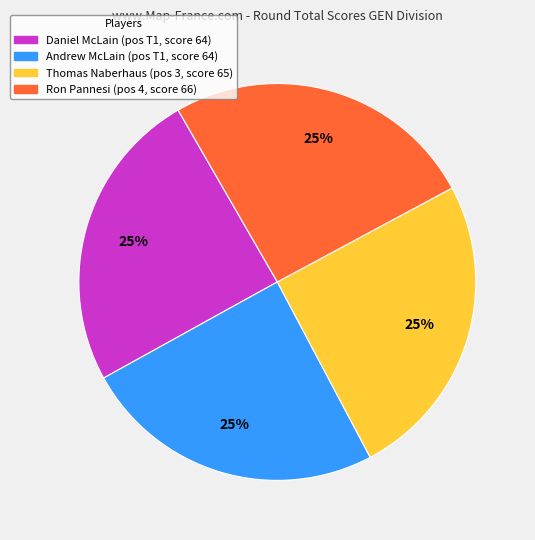

To the nearest percent, what is the combined percentage of Daniel McLain (pos T1, score 64) and Ron Pannesi (pos 4, score 66)?

50%